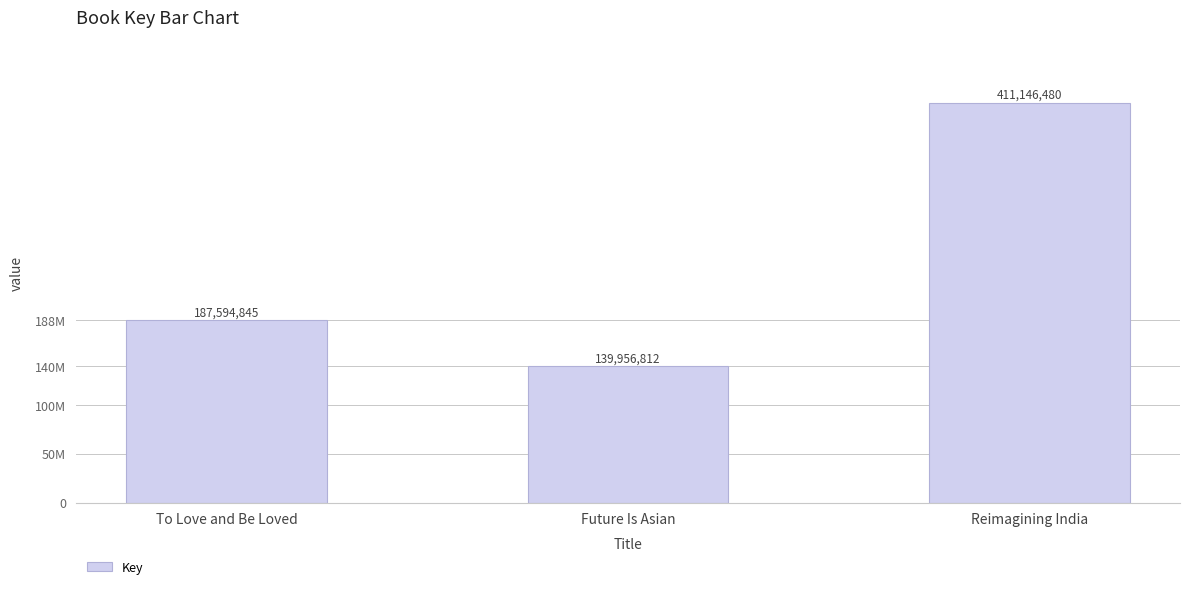

Rank the categories by value from highest to lowest.

Reimagining India, To Love and Be Loved, Future Is Asian